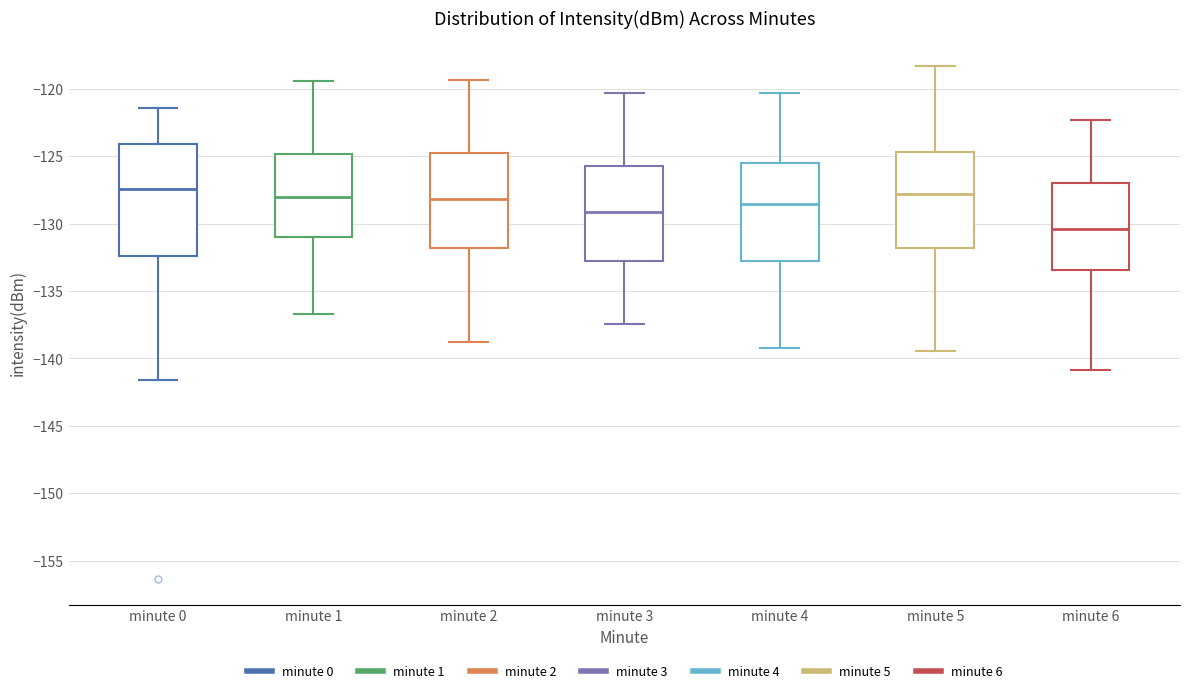

Which box is the tallest, from its lower edge to its upper edge?

minute 0